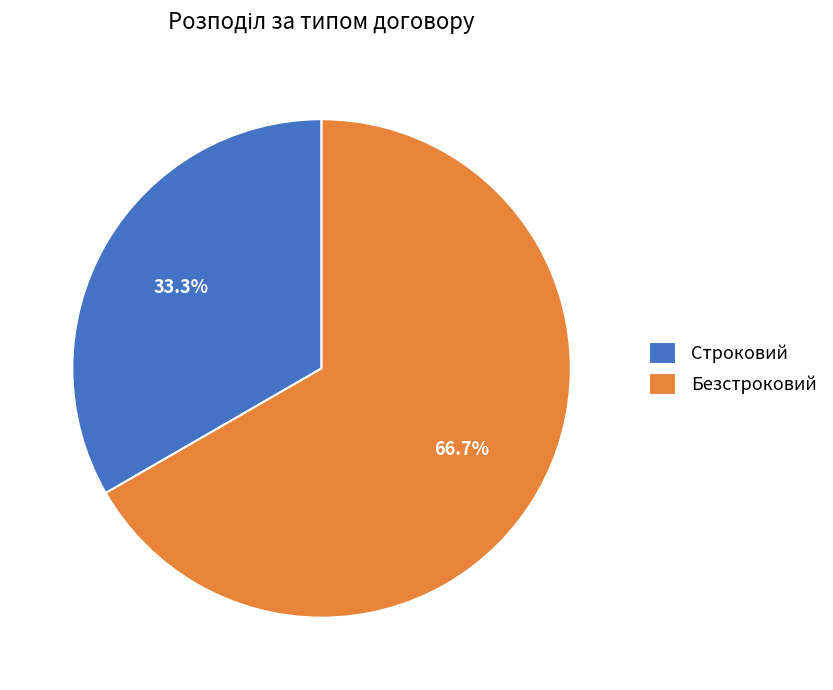

Approximately how many times larger is the value at Безстроковий compared to Строковий?

2.0